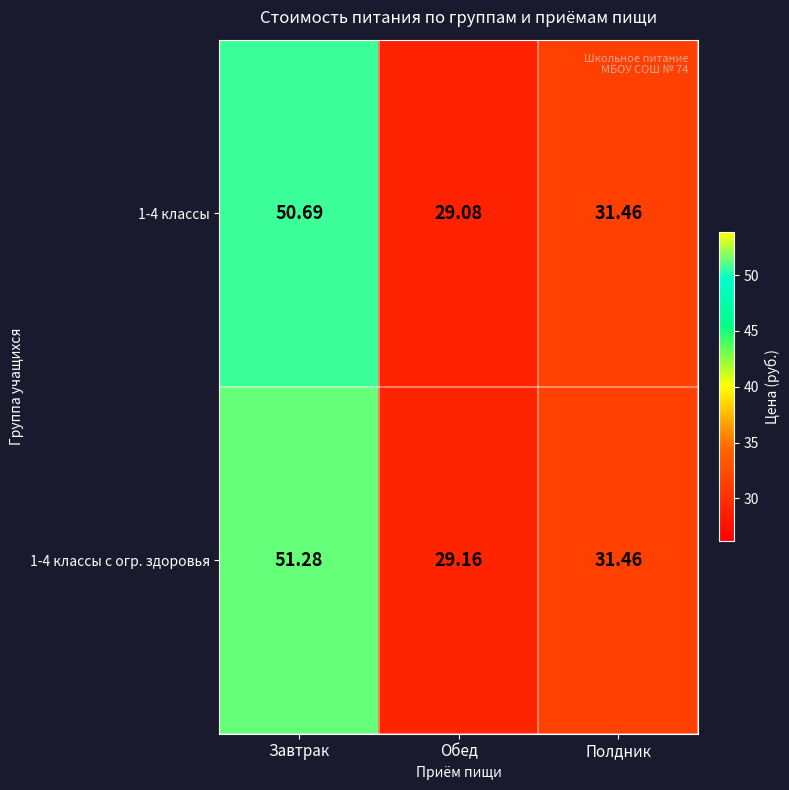

At which label does 1-4 классы first exceed 31?

Завтрак